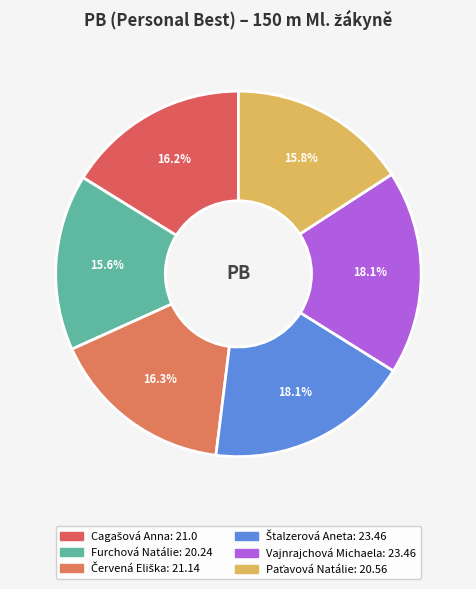

Approximately how many times larger is the value at Furchová Natálie compared to Paťavová Natálie?

1.0